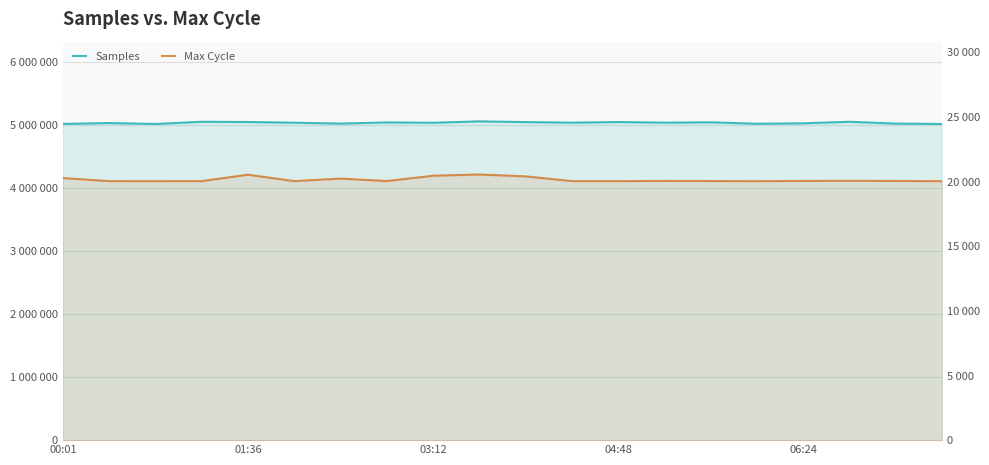

In Samples, how many points are lower than both neighbors (excluding endpoints)?

6